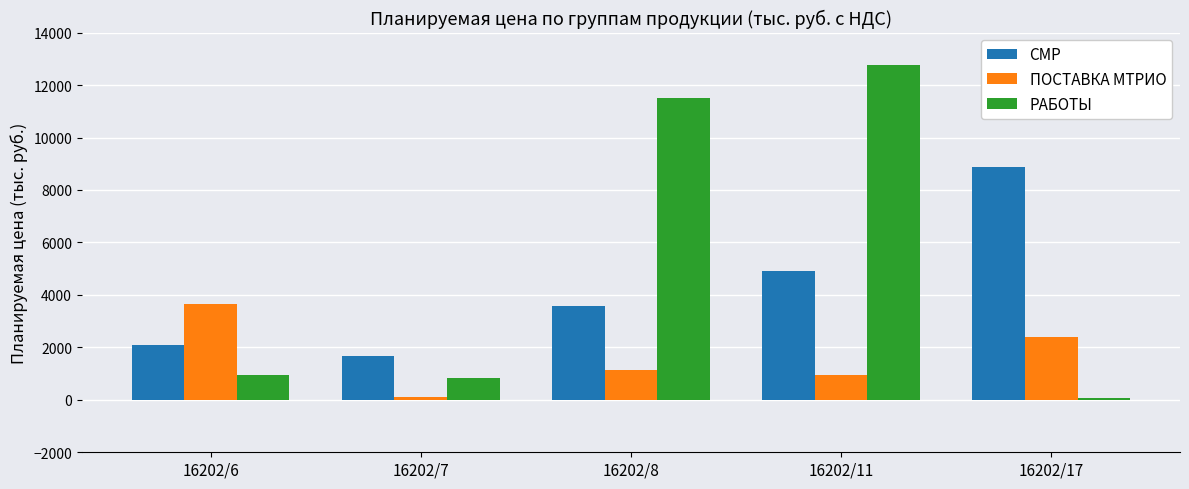

What is the difference between the СМР values at 16202/7 and 16202/8?

1902.7